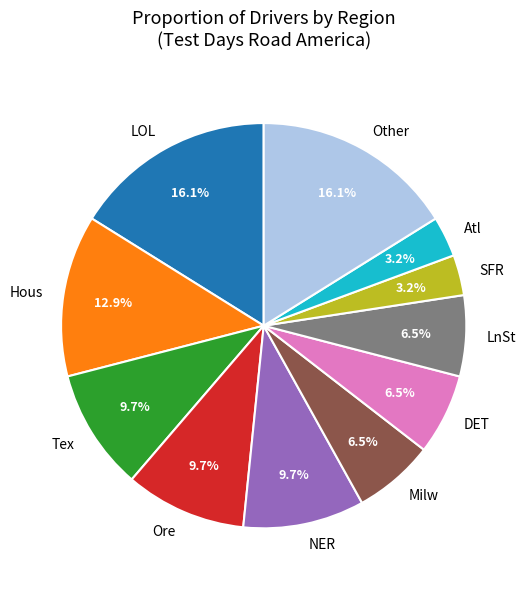

What portion of the pie excludes NER?

90.3%